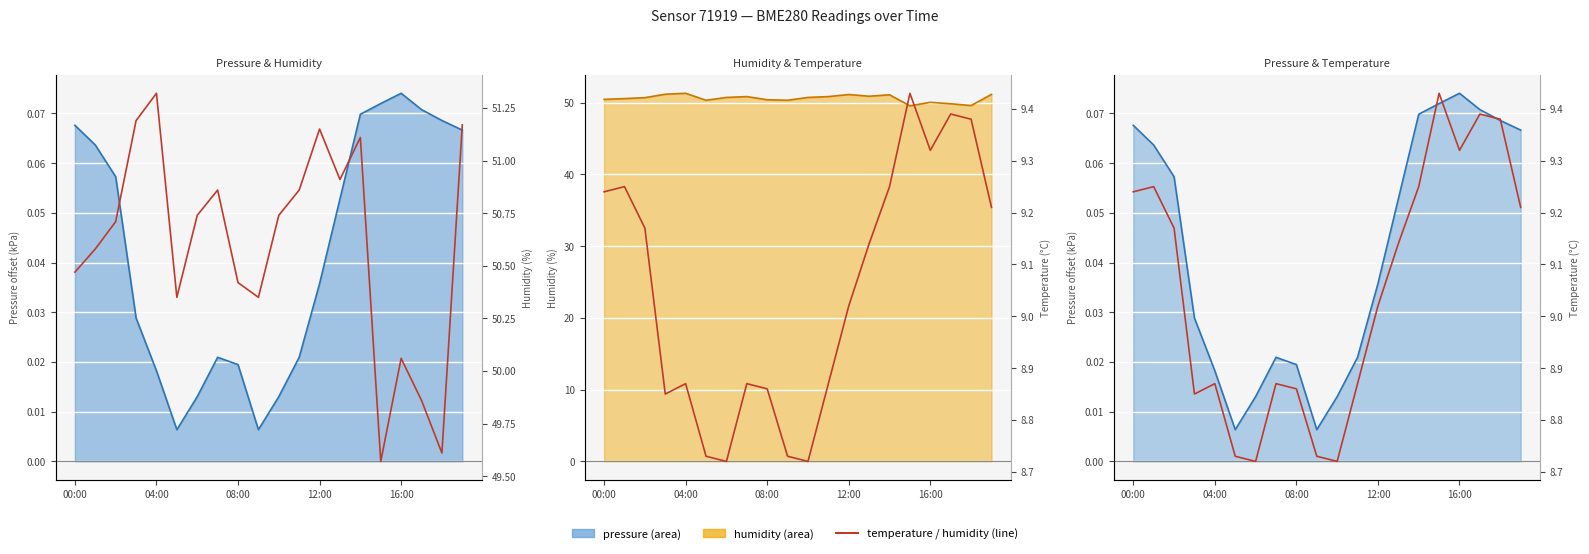

True or false: humidity has a value of 50.1 at 16:00.

True